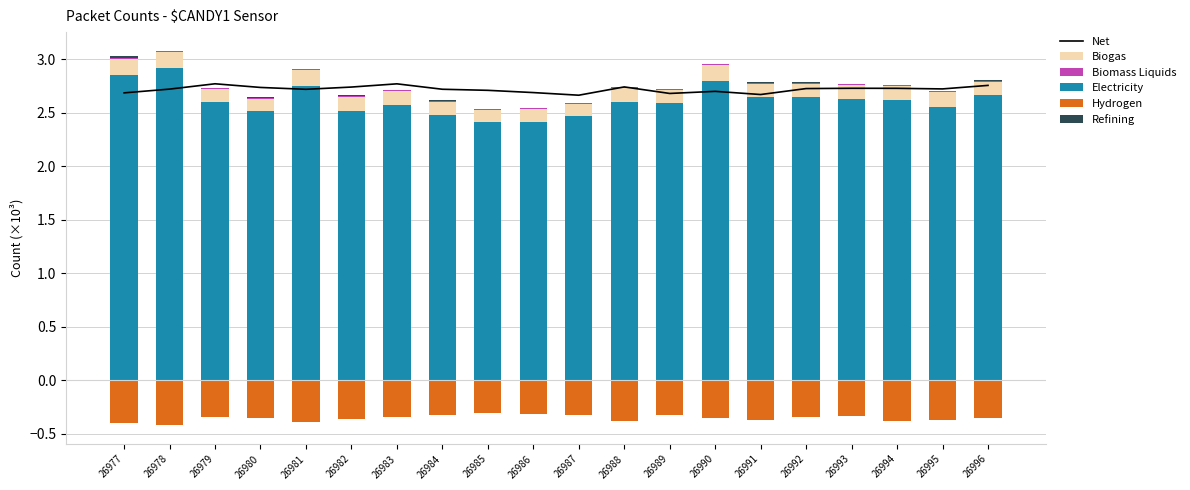

Count the Biogas values in the range 0 to 1.

20